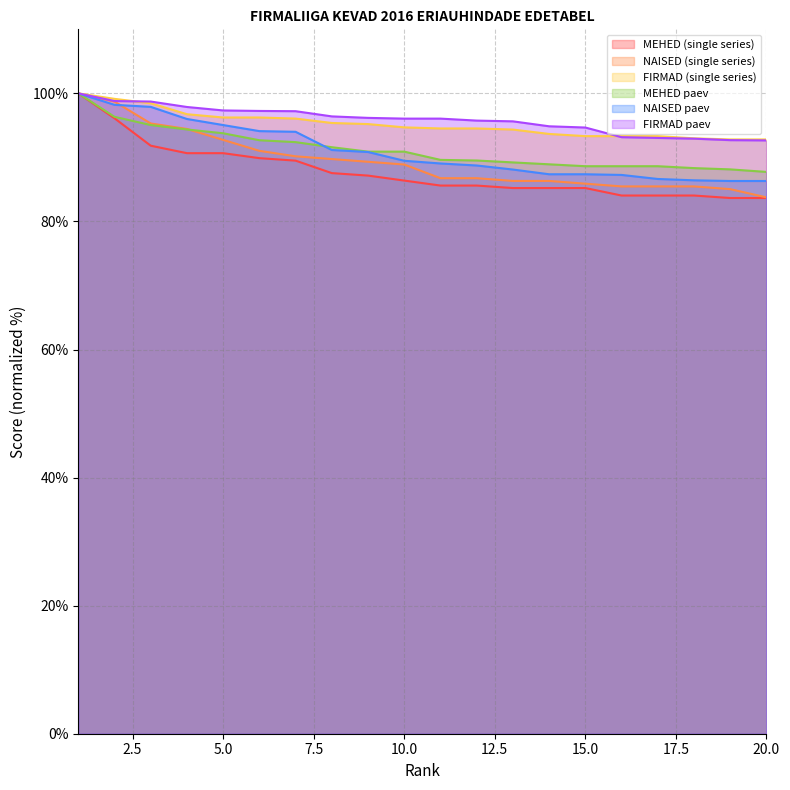

What is the average value of the FIRMAD (single series) series?

95.2